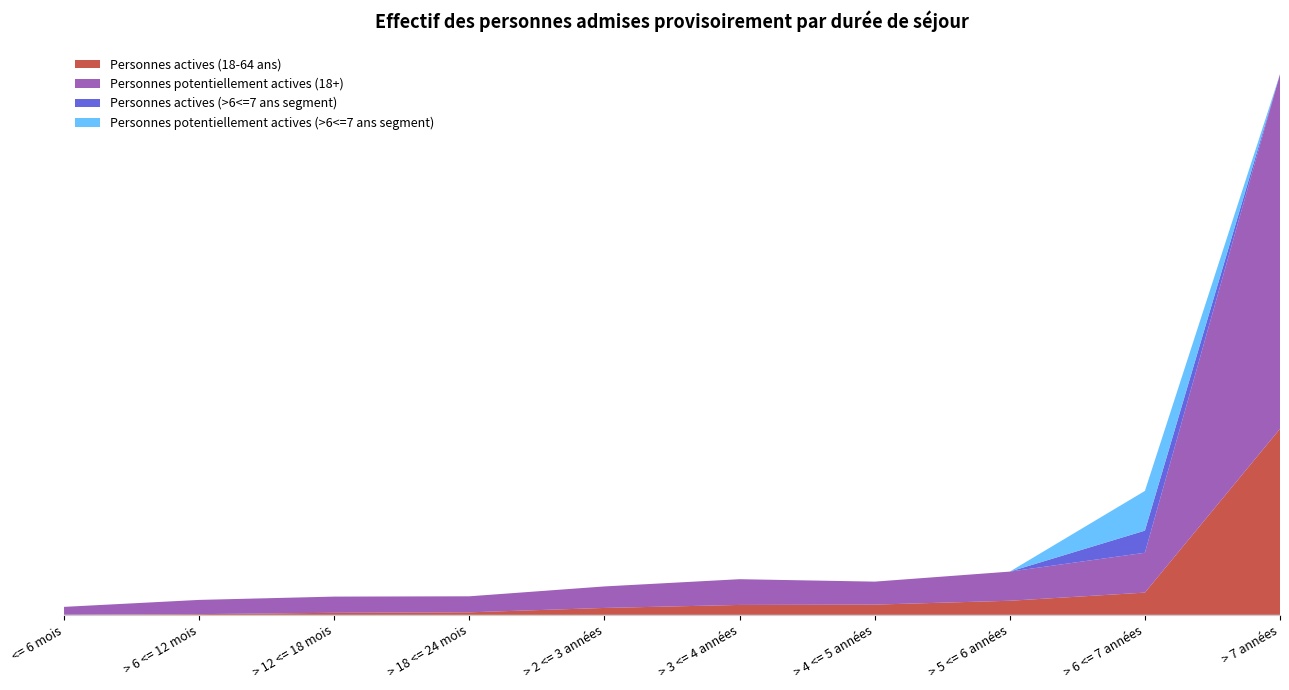

Reading left to right, transcribe all the data shown in this chart.

Personnes actives (18-64 ans): 5	38	108	134	368	528	545	751	1186	9925
Personnes potentiellement actives (18+): 420	759	865	855	1148	1374	1227	1556	2126	18927
Personnes actives (>6<=7 ans segment): 0	0	0	0	0	0	0	0	1181	0
Personnes potentiellement actives (>6<=7 ans segment): 0	0	0	0	0	0	0	0	2118	0